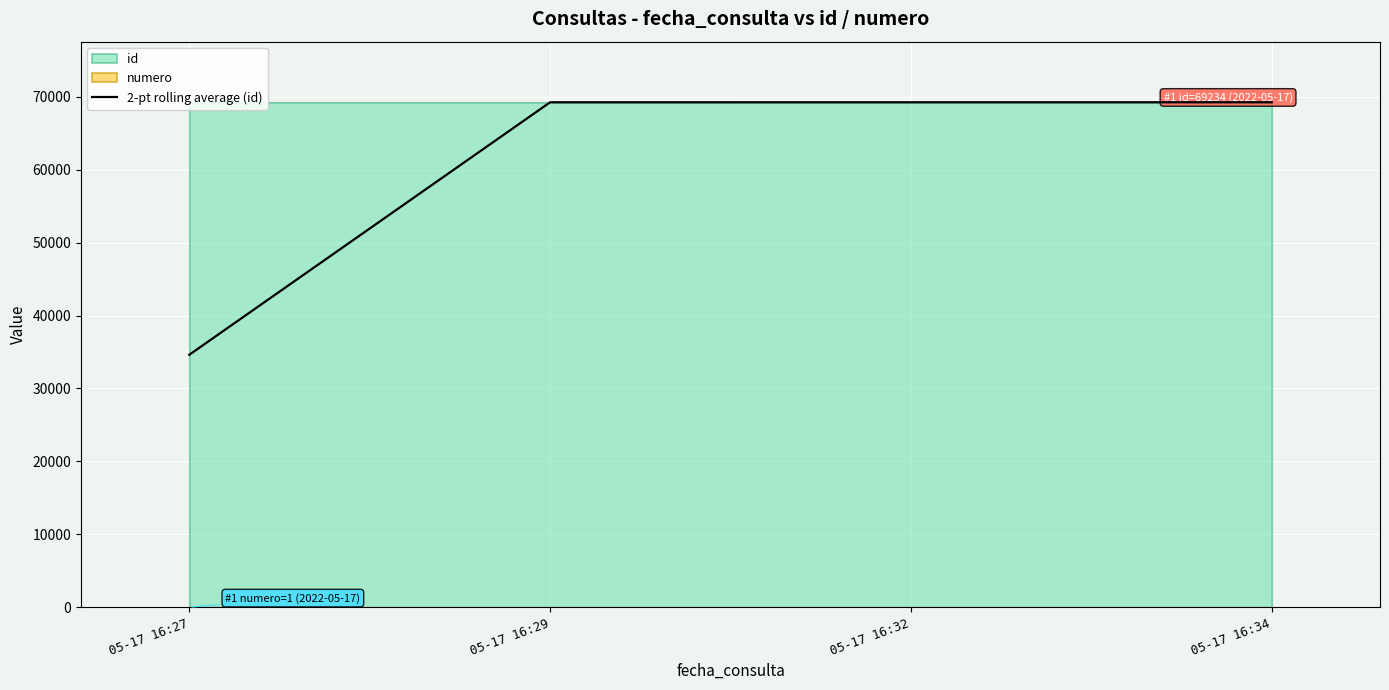

Rank the categories by value from highest to lowest.

05-17 16:34, 05-17 16:32, 05-17 16:29, 05-17 16:27